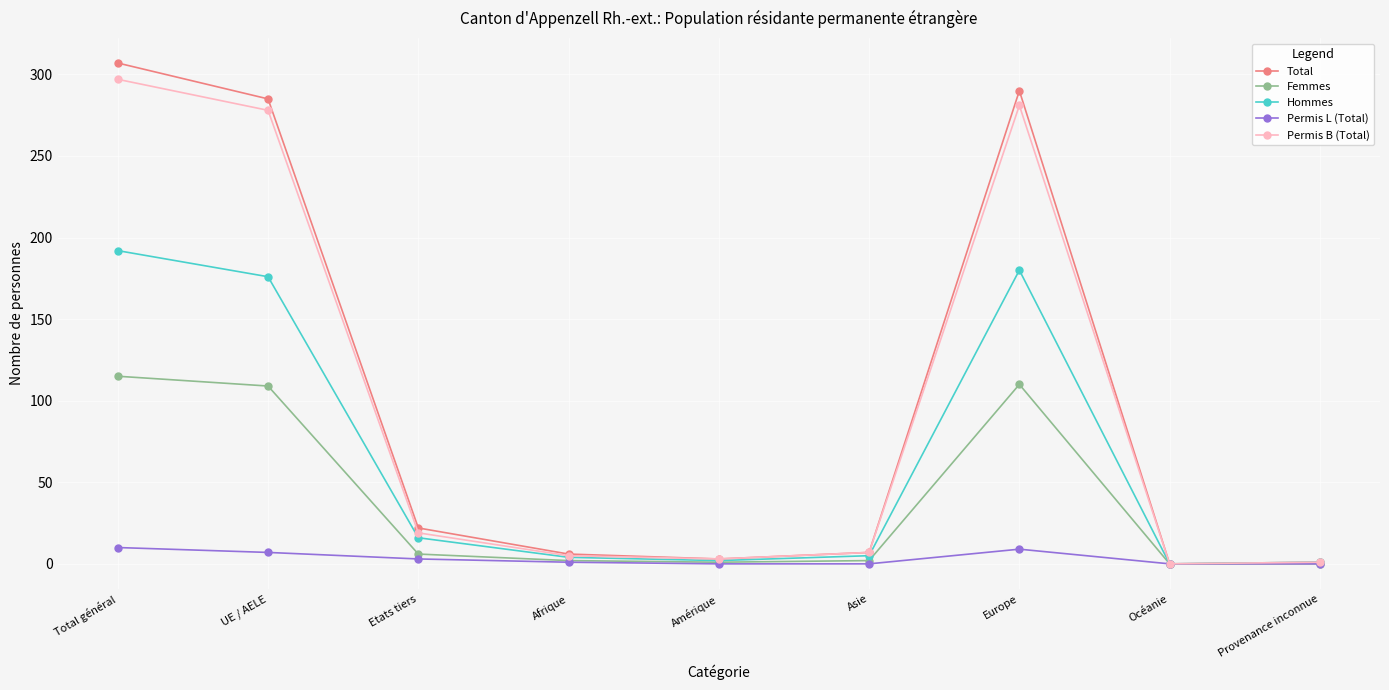

How many lines are shown in the chart?

5